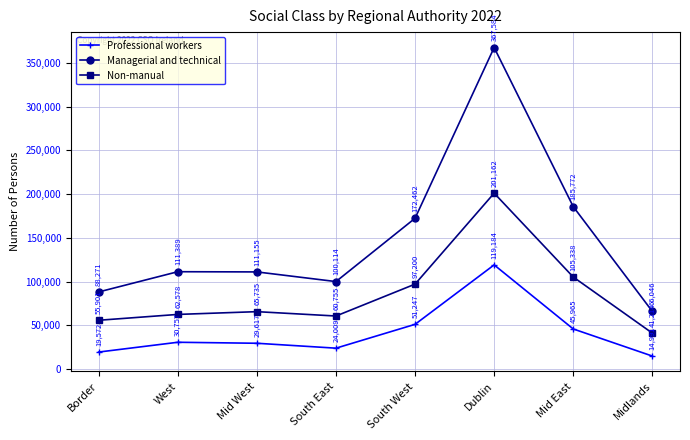

What is the average value of the Managerial and technical series?

150349